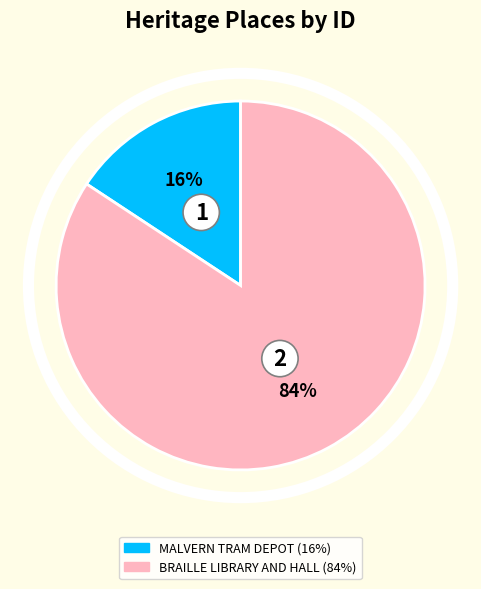

Which slice is the smallest?

MALVERN TRAM DEPOT